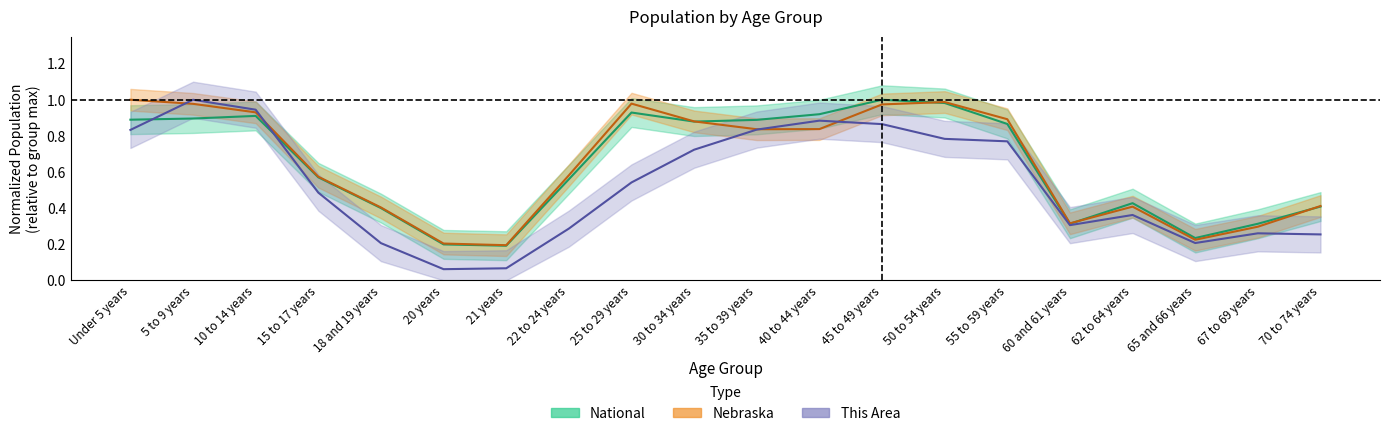

The value of Nebraska at 70 to 74 years is 0.7. True or false?

False